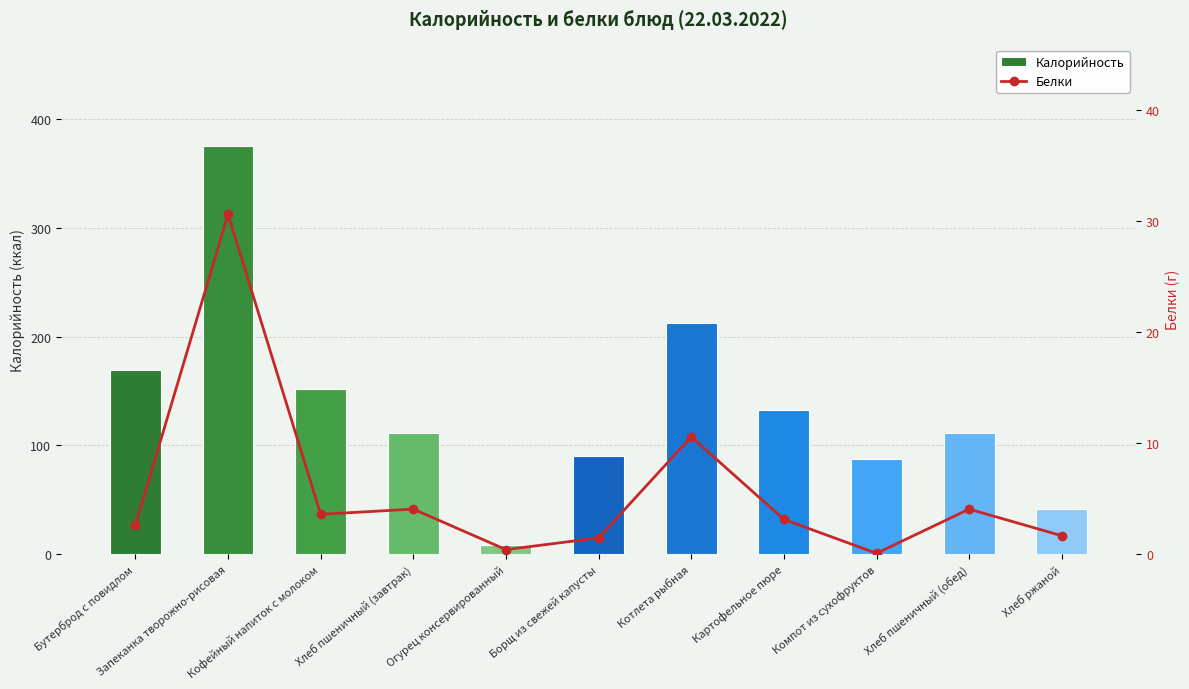

What is the total value across all series at Хлеб ржаной?

42.9